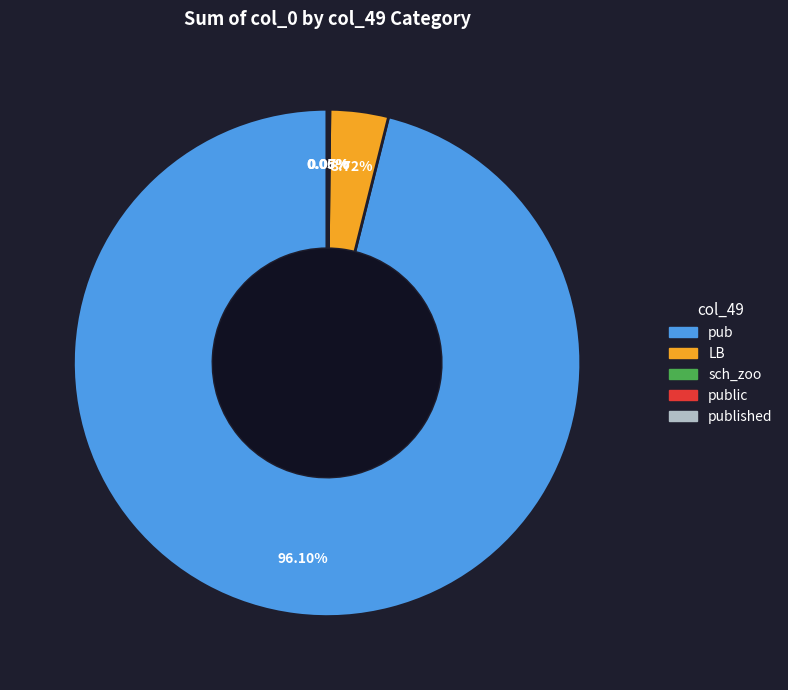

To the nearest percent, what is the difference between the largest and smallest slice percentages?

96%